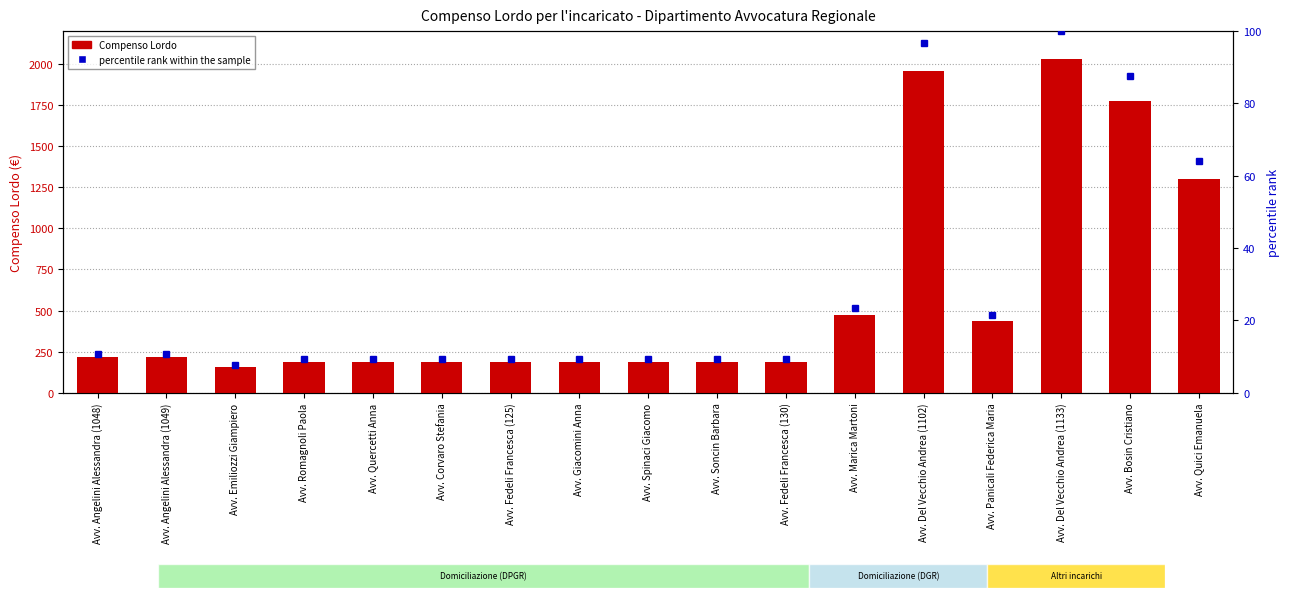

True or false: percentile rank within the sample has a value of 9.2 at Avv. Soncin Barbara.

True